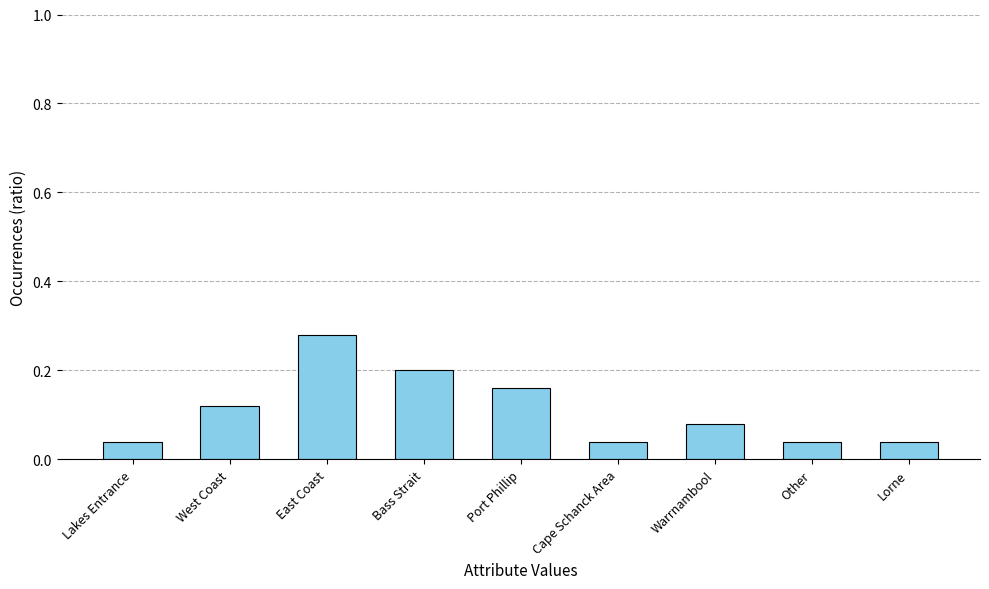

Which label corresponds to the largest value in the chart?

East Coast